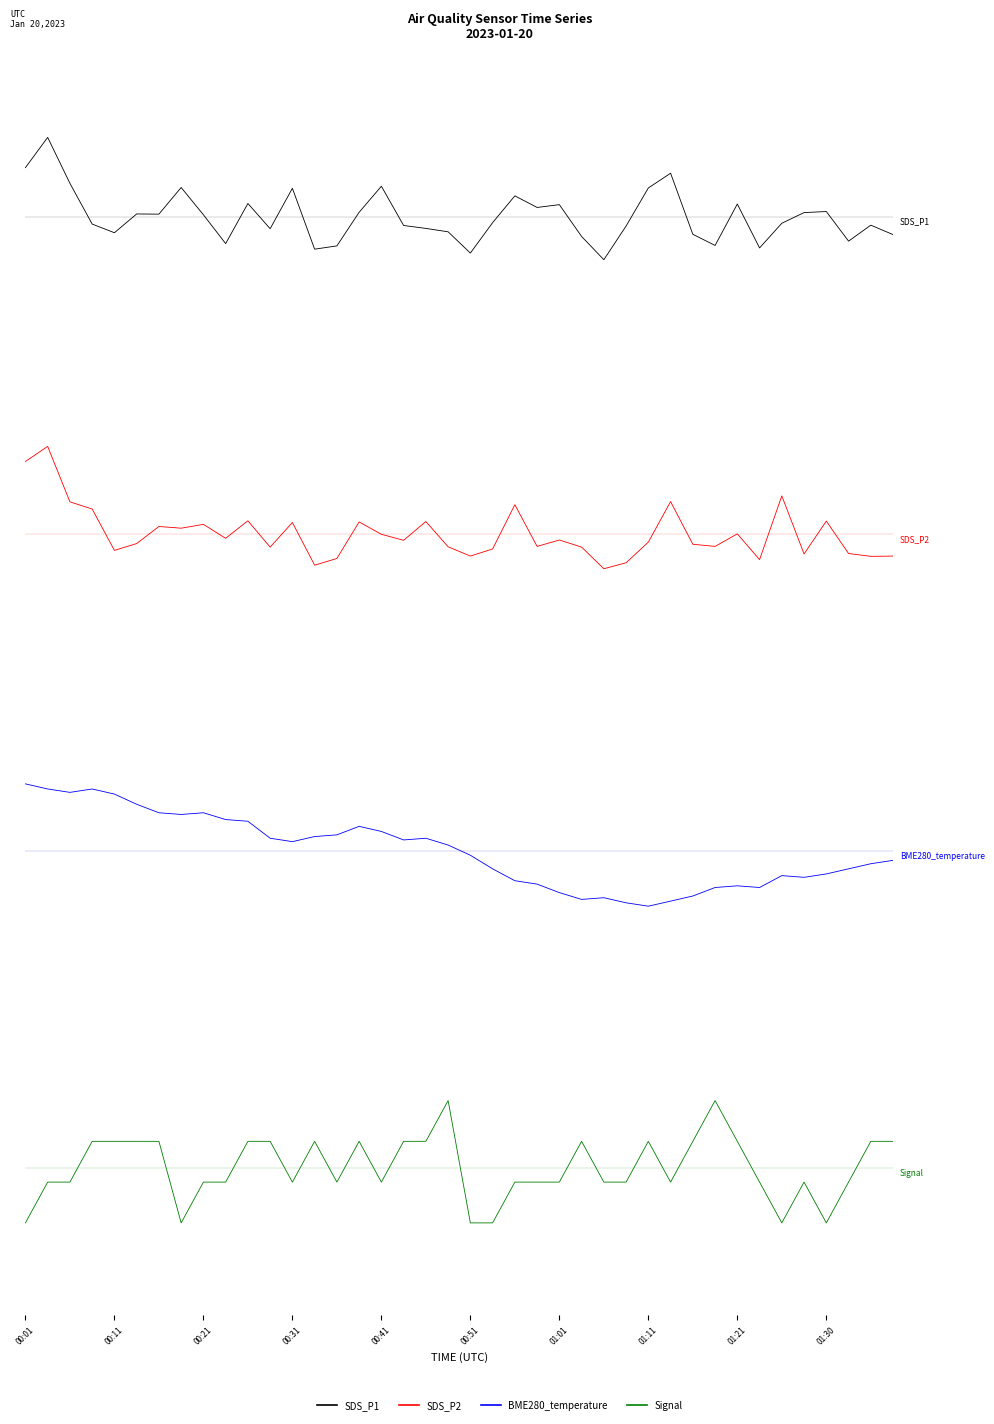

At which label does SDS_P2 first exceed 0?

00:01